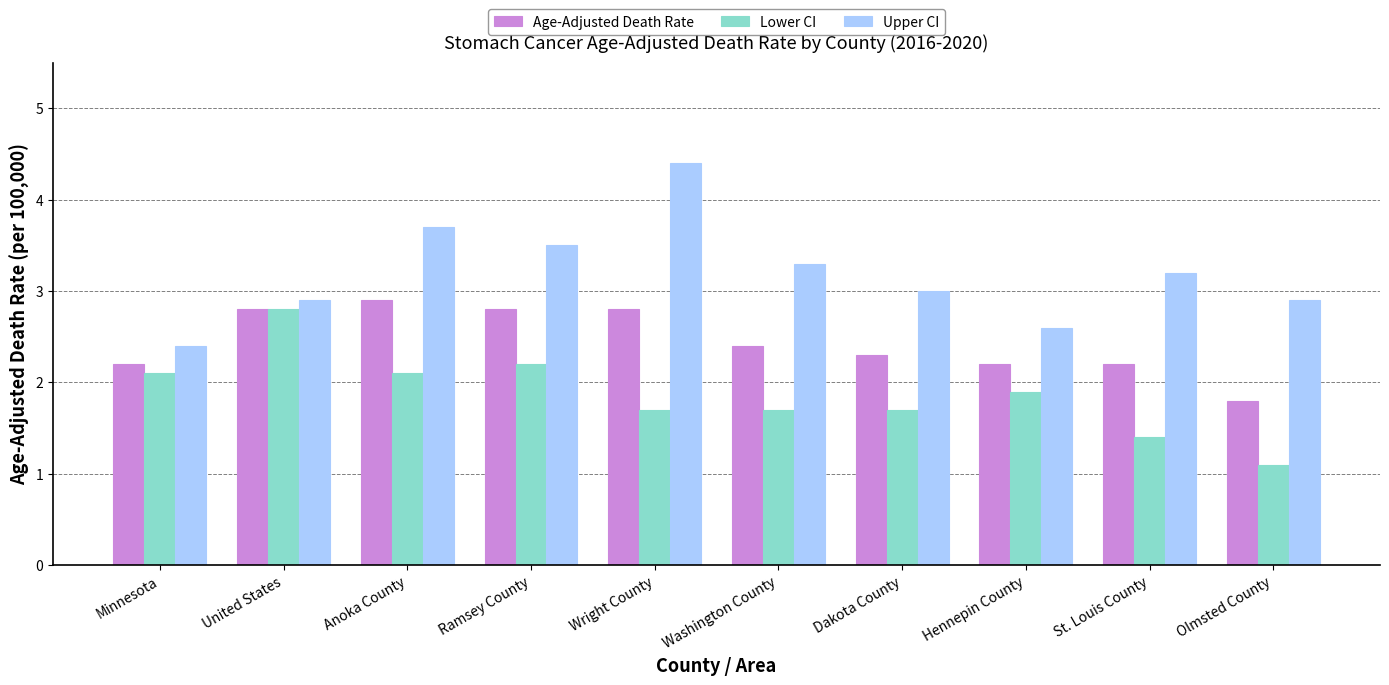

The value of Age-Adjusted Death Rate at Wright County is 4.2. True or false?

False